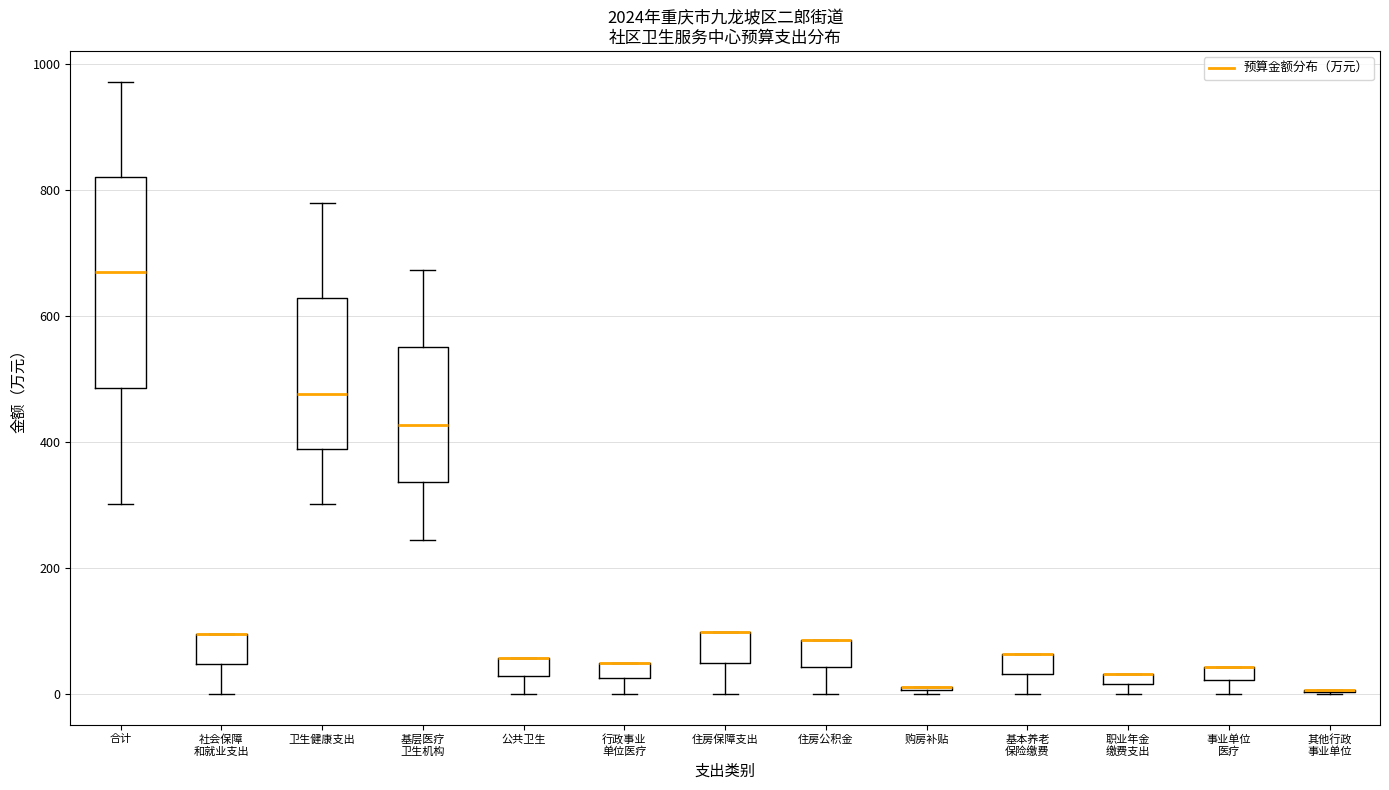

Where is the upper edge of the box for 社会保障 和就业支出 on the y-axis? The values are not printed on the chart, so give them approximately, as read against the axis.

100